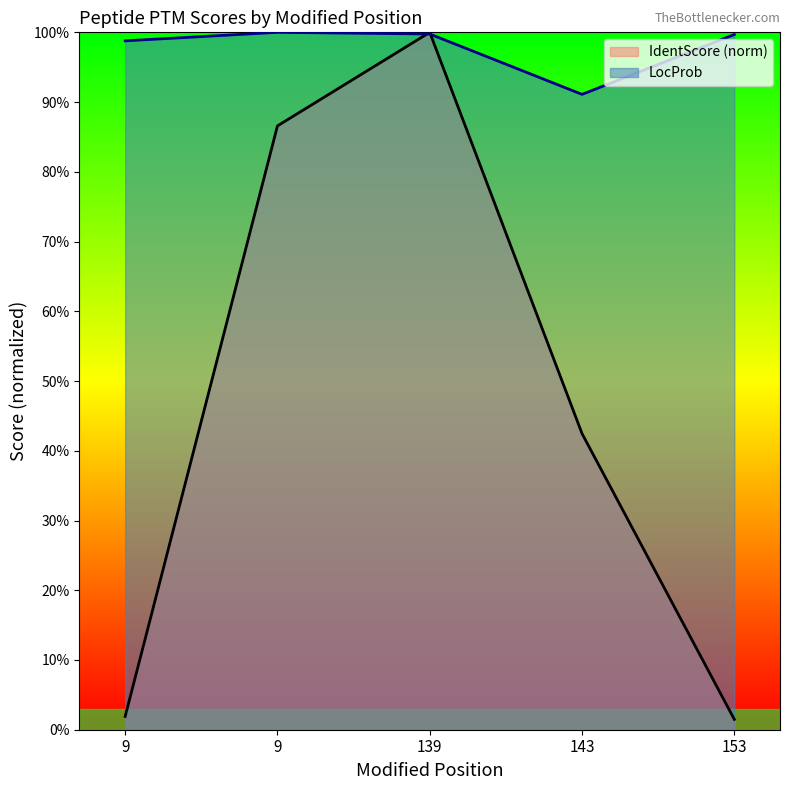

How many lines are shown in the chart?

2